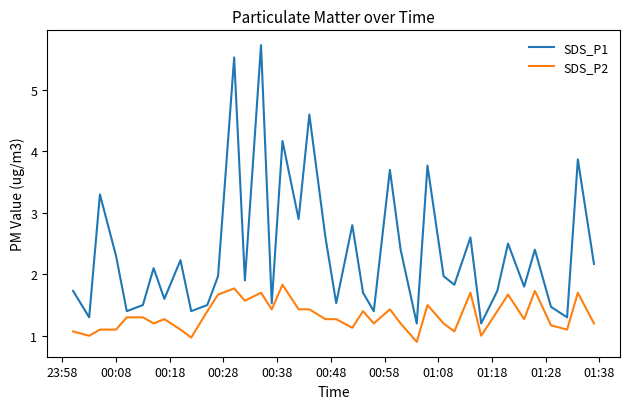

Is this an area chart (filled region under the line)?

No